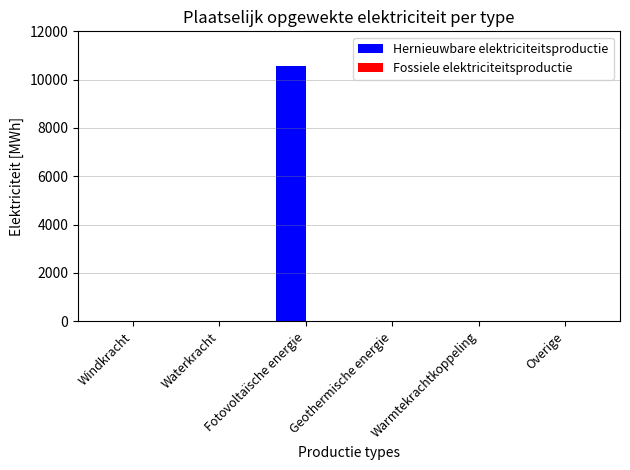

Which series has the largest total across all categories?

Hernieuwbare elektriciteitsproductie